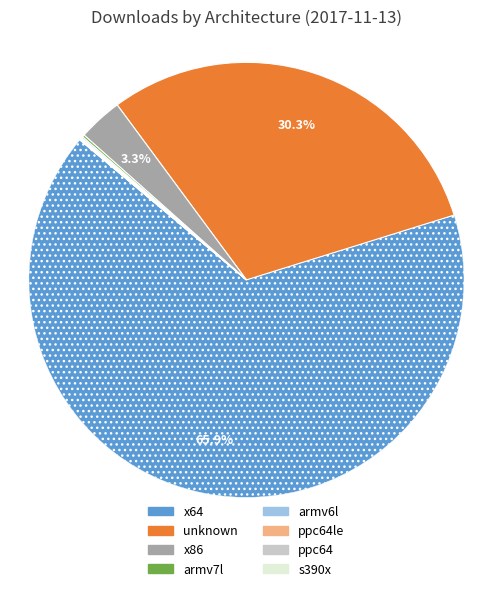

What percentage do x86 and x64 together represent?

69.2%